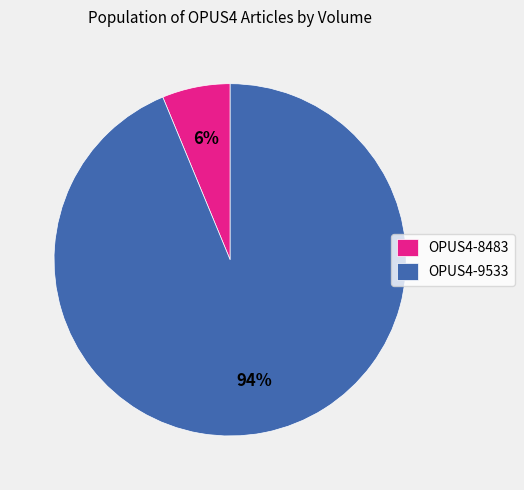

What is the smallest slice in the pie chart?

OPUS4-8483